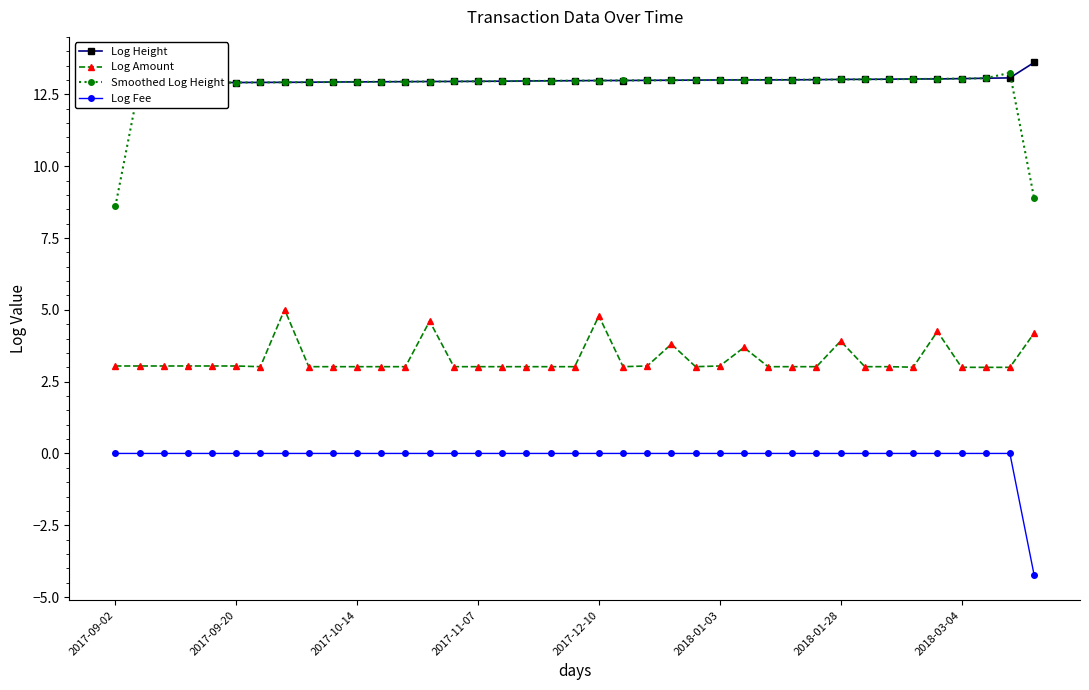

Which series has the widest spread of values?

Smoothed Log Height